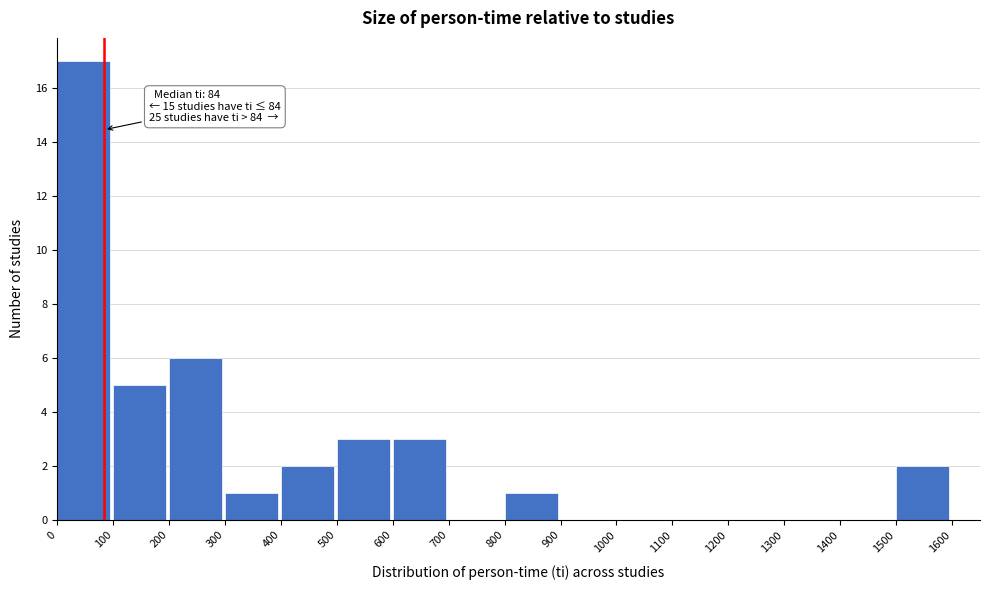

Over which range of the x-axis is the bar tallest?

0 to 100